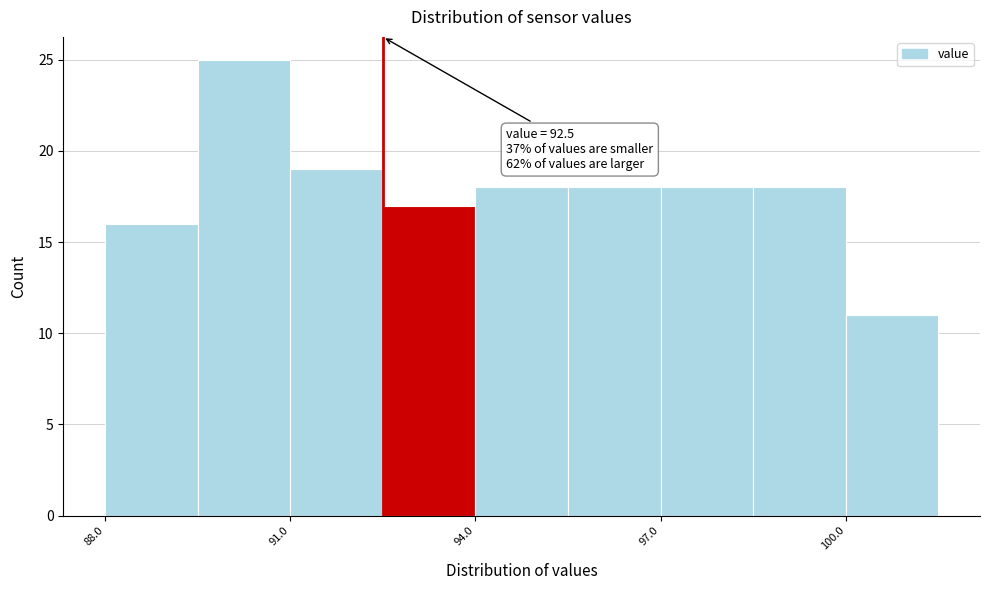

Around what value on the x-axis is the tallest bar? Give the approximate position of its centre, as read against the axis.

90.5